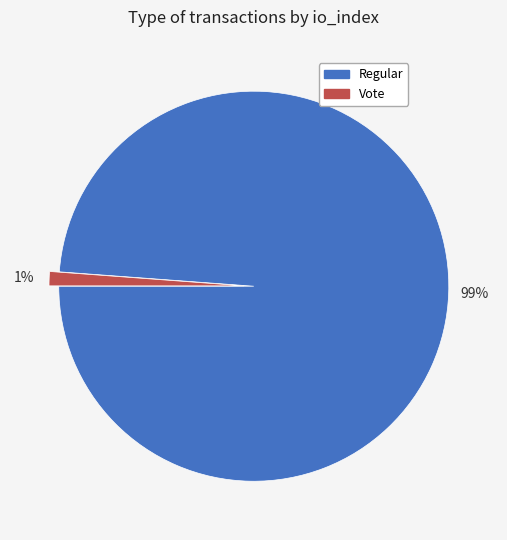

Is there any slice that represents more than half of the pie?

Yes